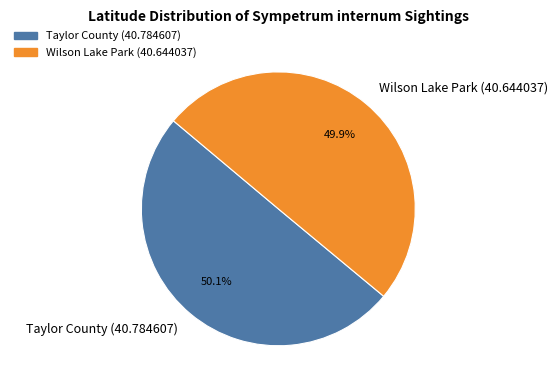

Is it true that Taylor County (40.784607) is 50% of the pie?

True